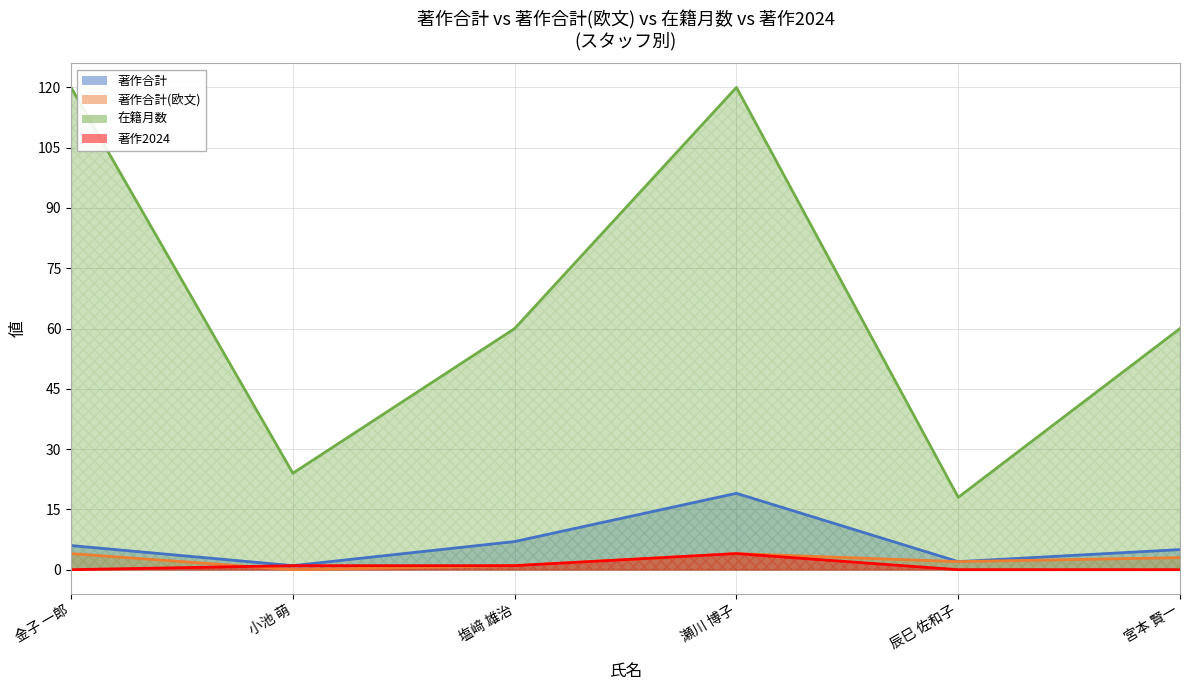

True or false: 著作2024 and 在籍月数 intersect in this chart.

False